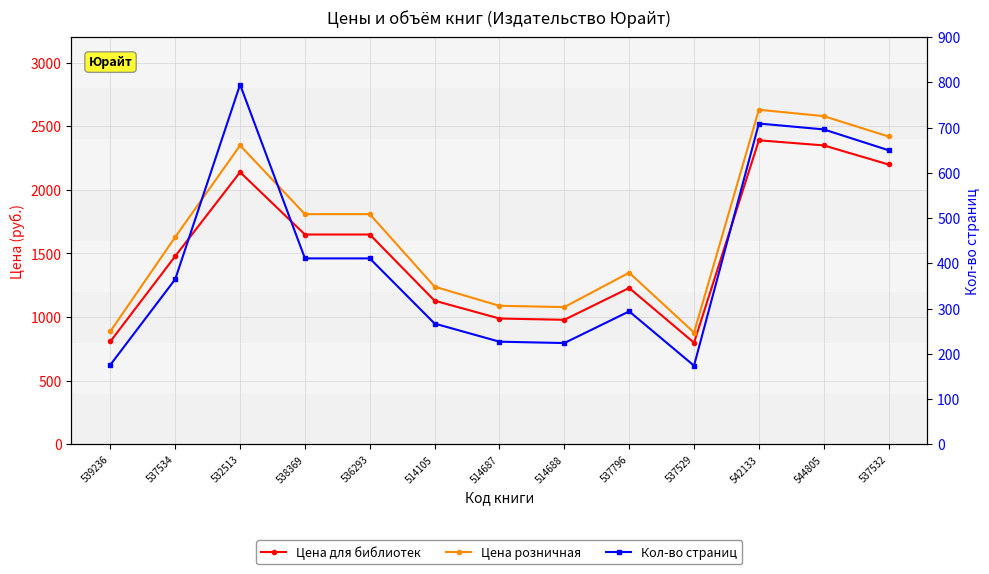

Where is Цена розничная nearest to the value 1754?

538369